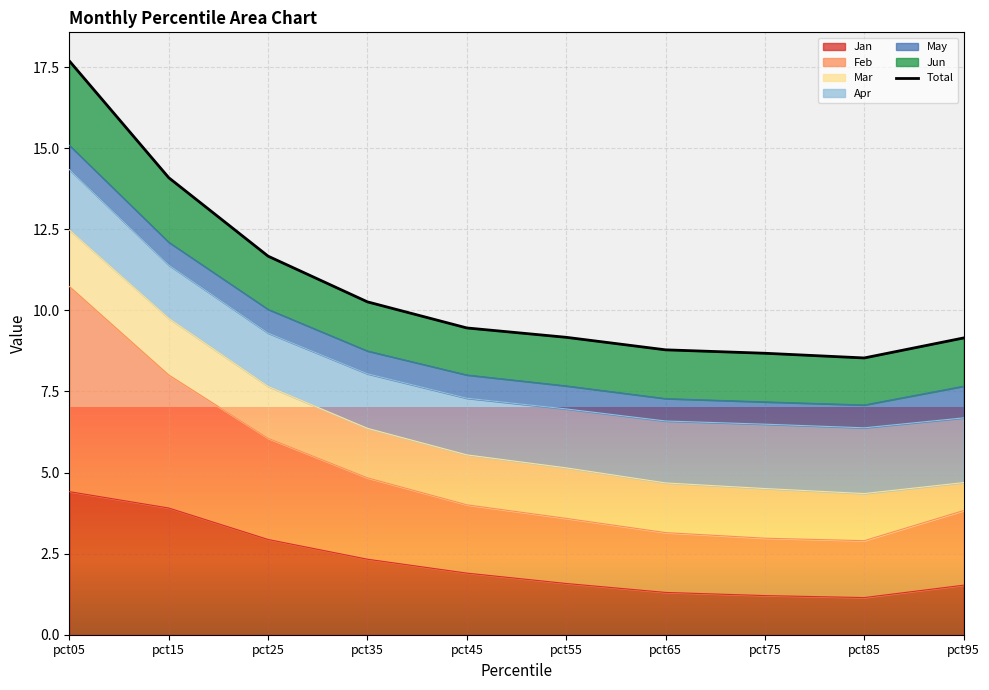

Reading left to right, extract all data points from this chart.

17.7	14.1	11.7	10.3	9.5	9.2	8.8	8.7	8.5	9.1